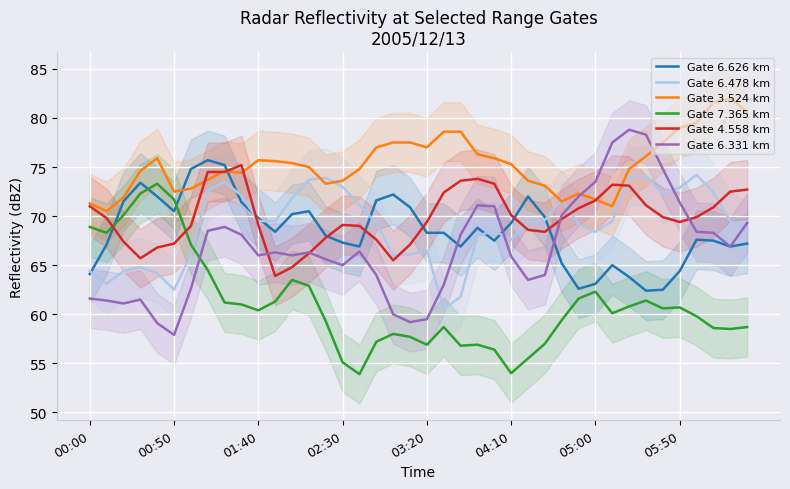

True or false: Gate 7.365 km and Gate 6.626 km cross at least once.

True